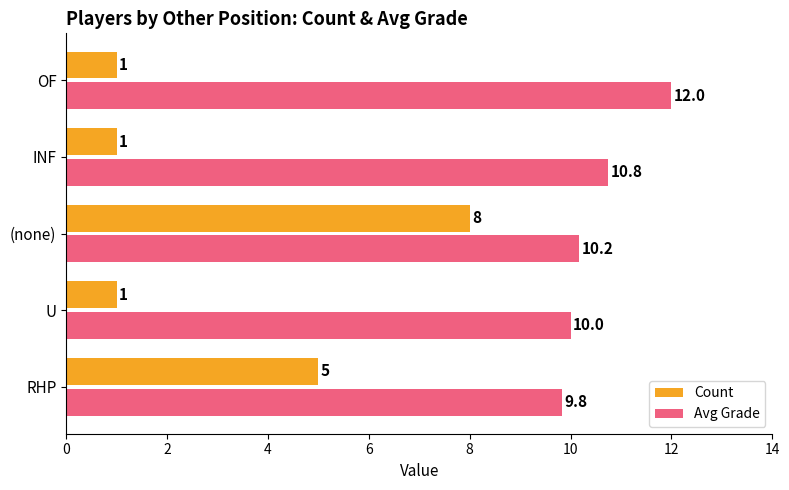

List the series in order of their overall mean, highest first.

Avg Grade, Count